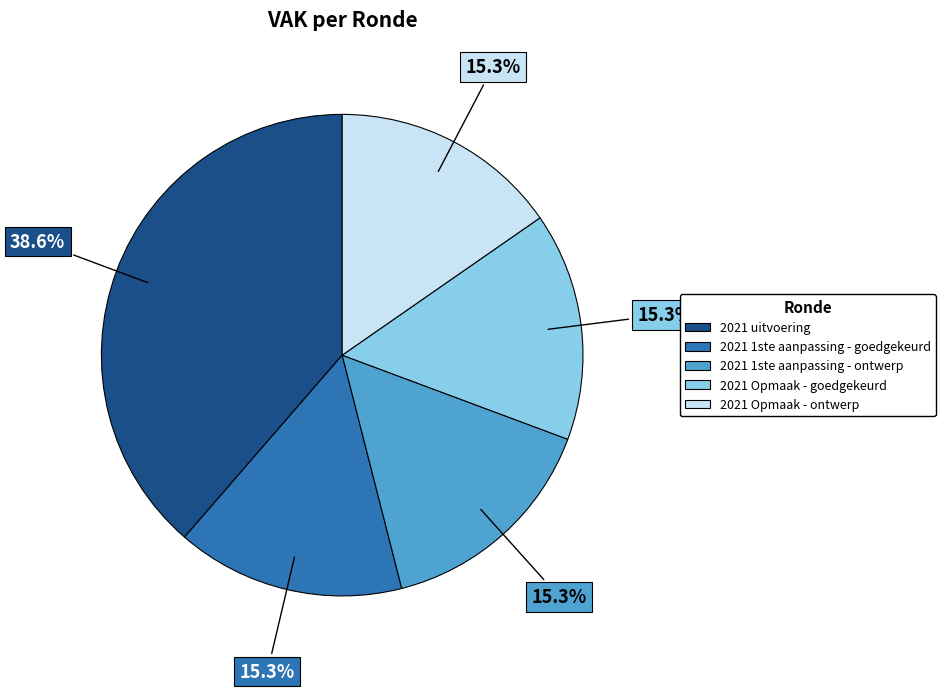

Does any single category account for the majority?

No